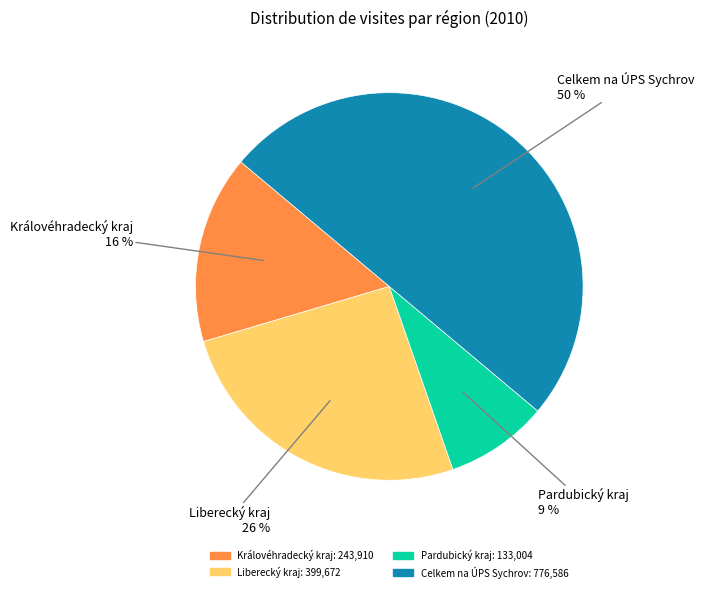

To the nearest percent, what is the average slice percentage?

25%